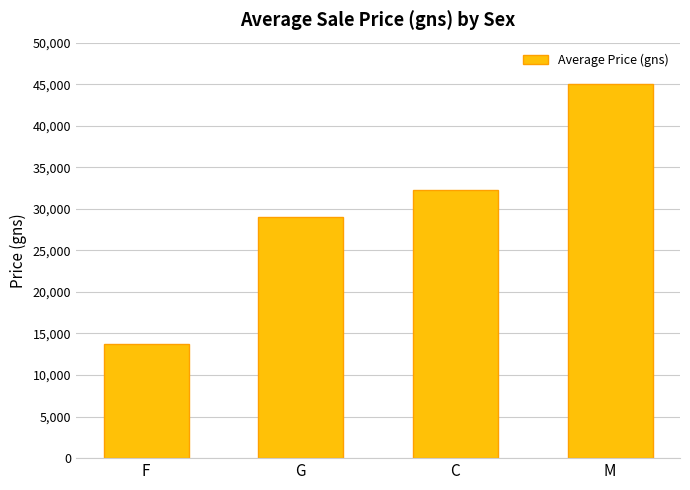

At which label is the value closest to 29350?

G